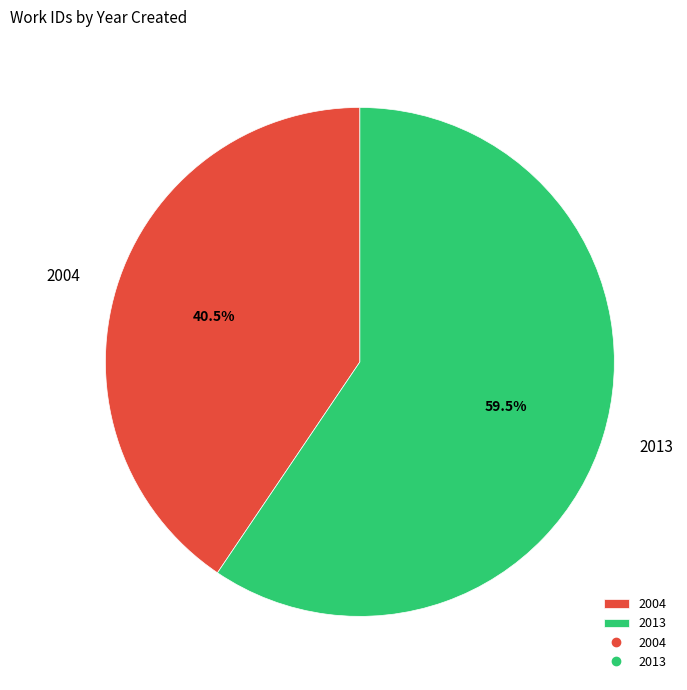

Approximately how many times larger is the value at 2013 compared to 2004?

1.5